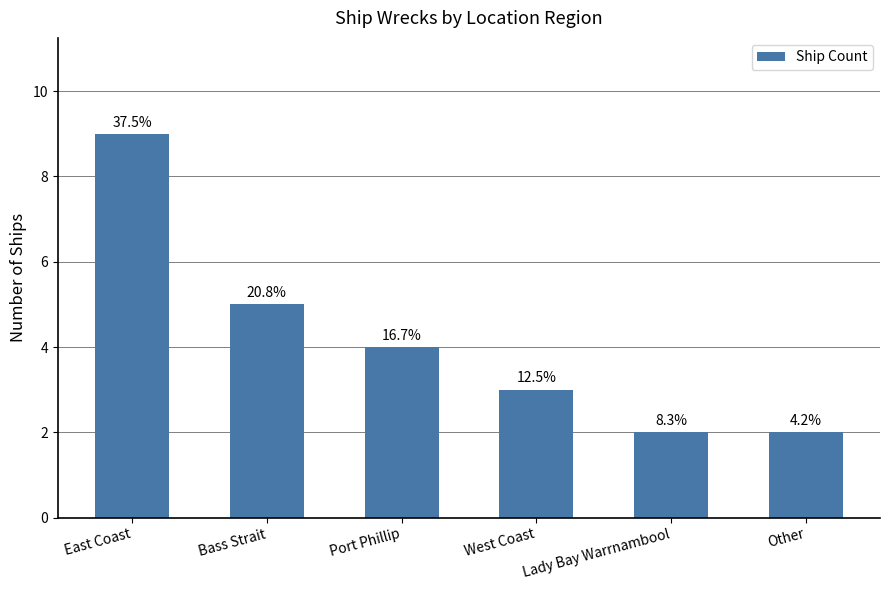

Does the chart contain any negative values?

No